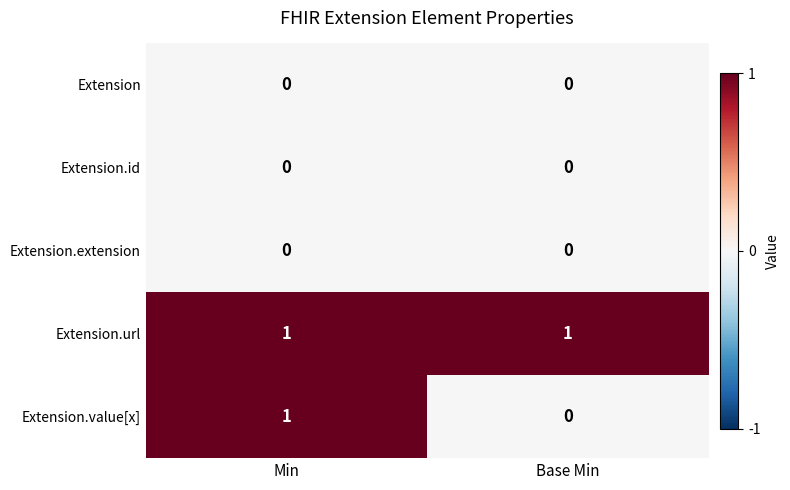

Which series has the largest total across all categories?

Extension.url